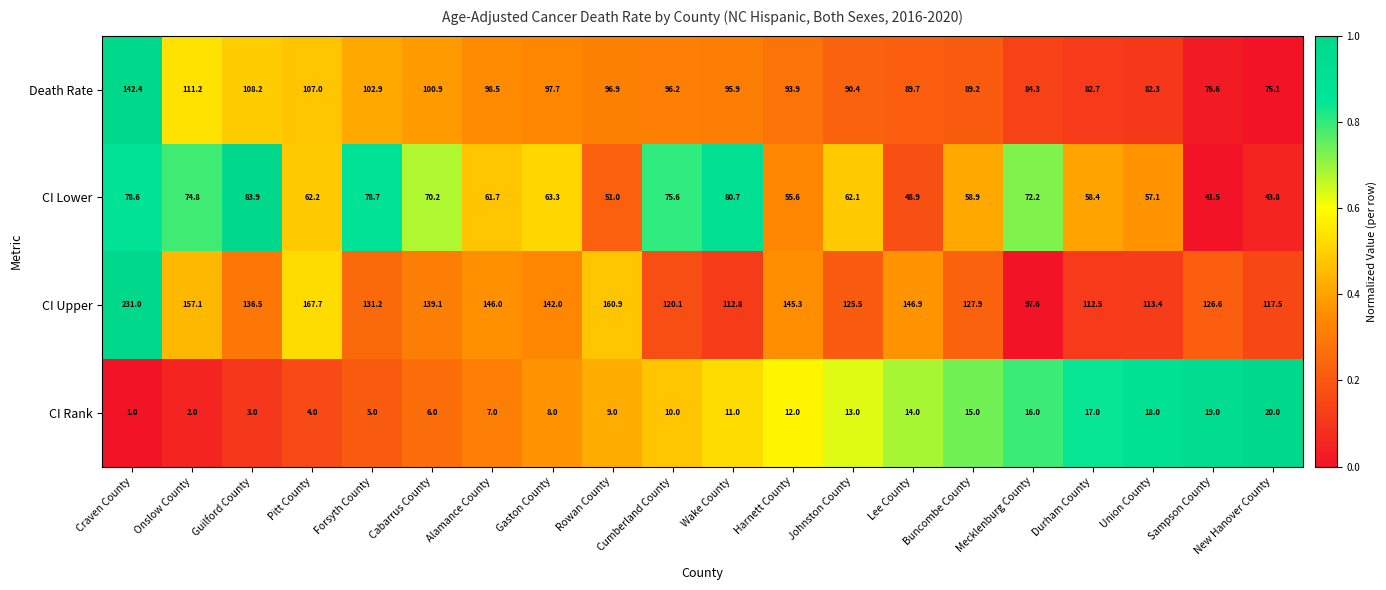

At which category is the sum across all series the highest?

Craven County